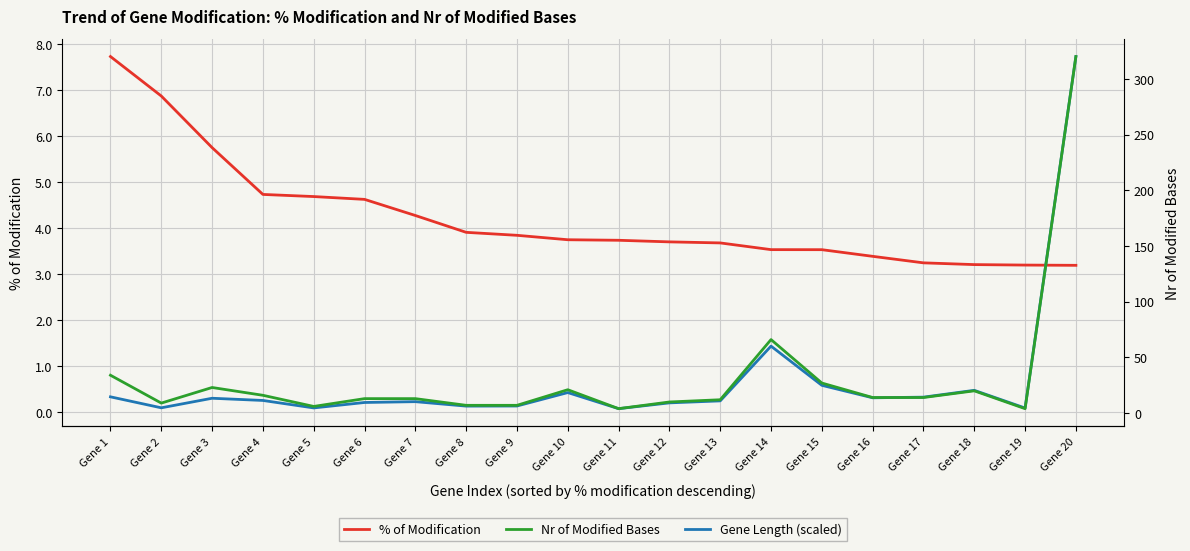

True or false: % of Modification and Nr of Modified Bases cross at least once.

False